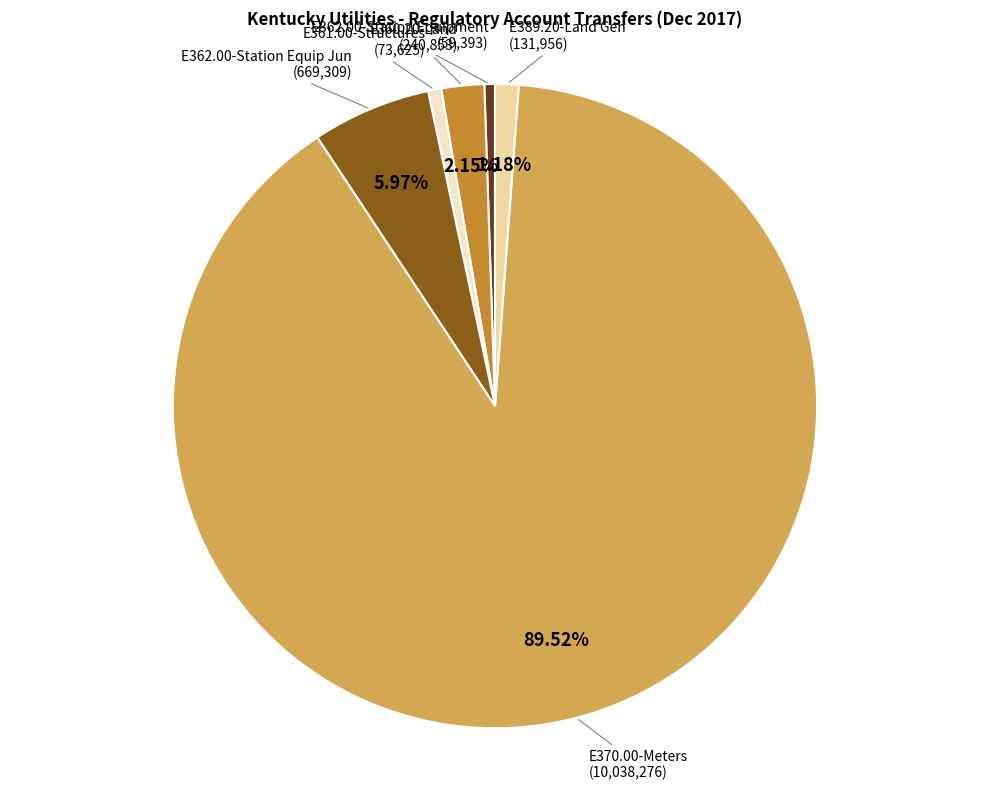

The E362.00-Station Equipment slice represents 1% of the pie. True or false?

True